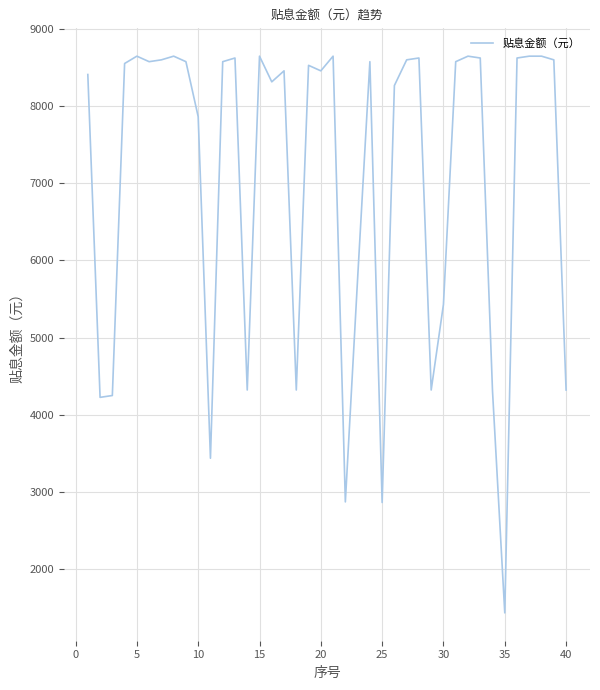

What is the difference between the maximum and minimum values?

7208.1